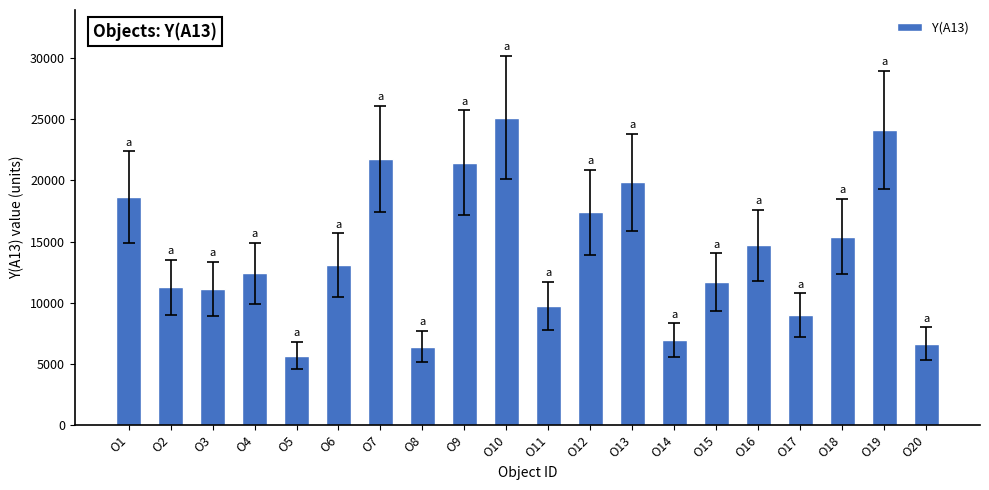

What is the value of the 11th bar from the left?

9764